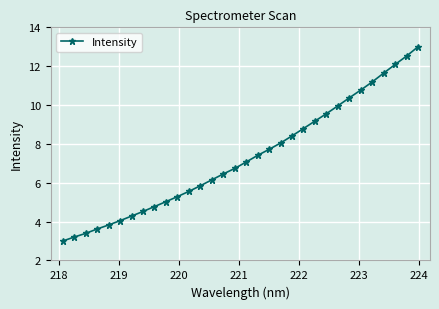

What is the difference between the maximum and minimum values?

10.0